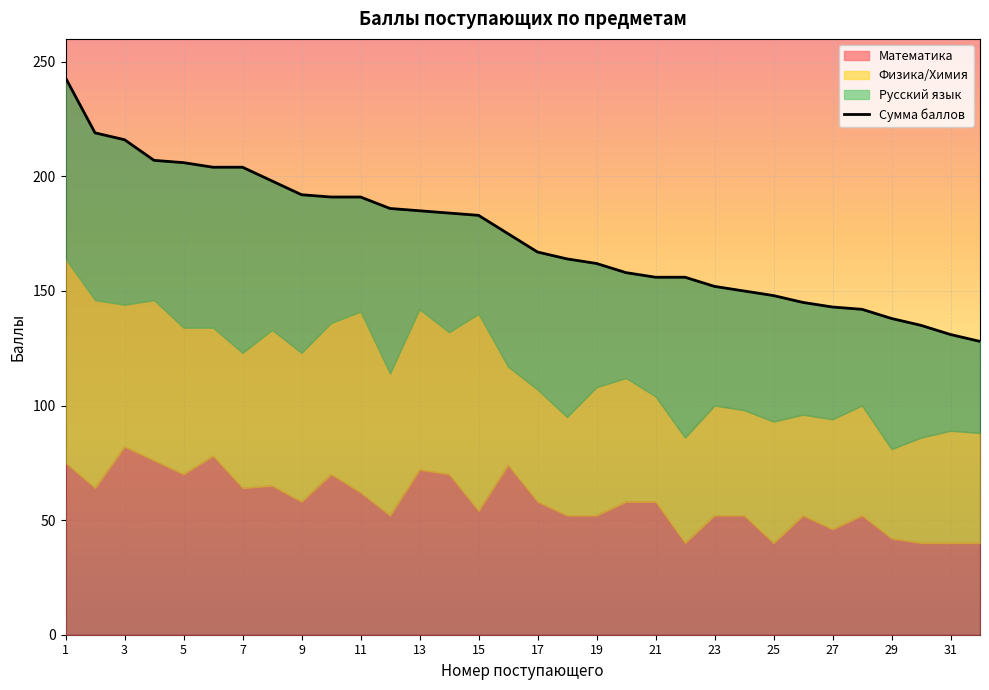

At which category does the chart reach its peak across all series?

1